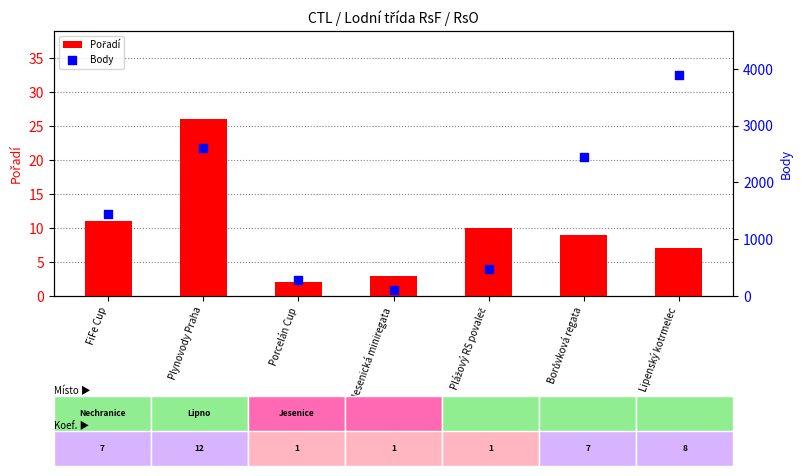

Which series has the widest spread of Y values?

Body